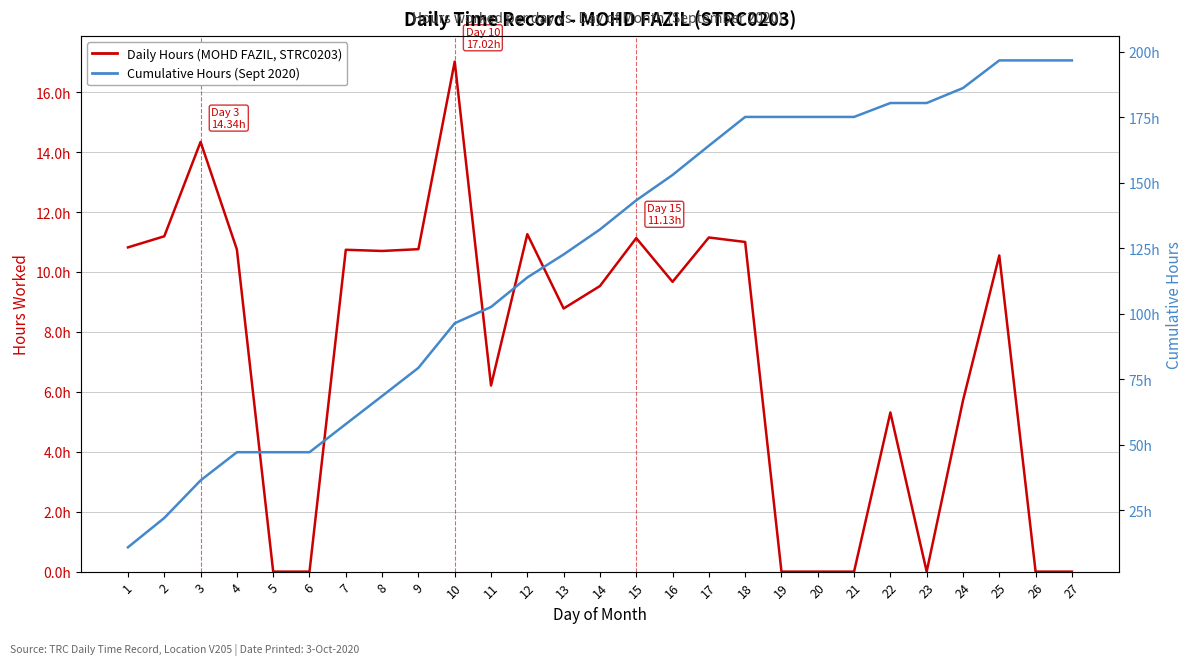

Is it true that Daily Hours (MOHD FAZIL, STRC0203) equals 17.2 at 15?

False